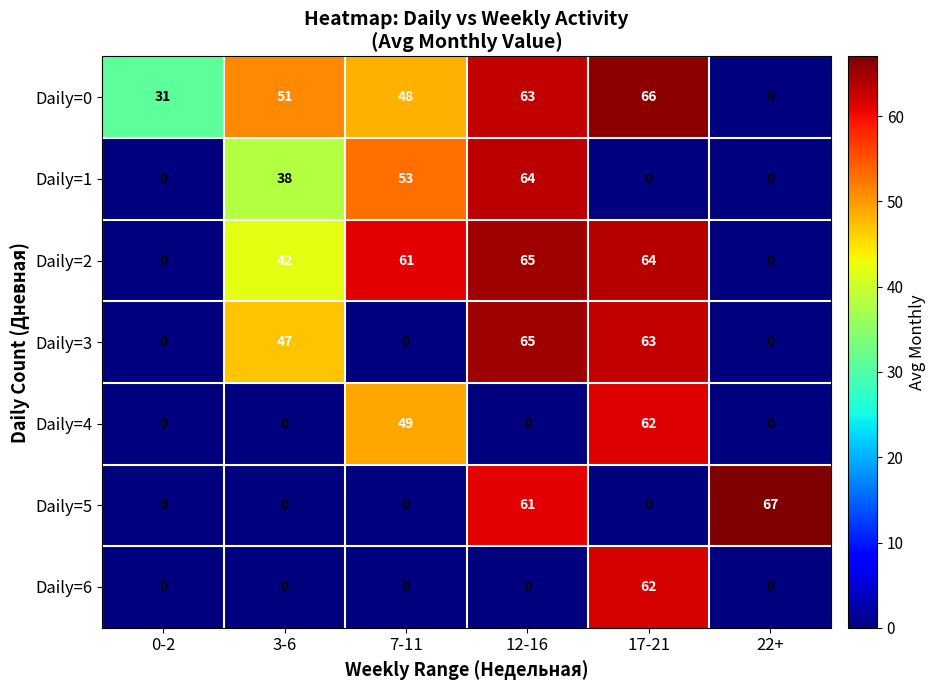

How many categories are shown in the chart?

6